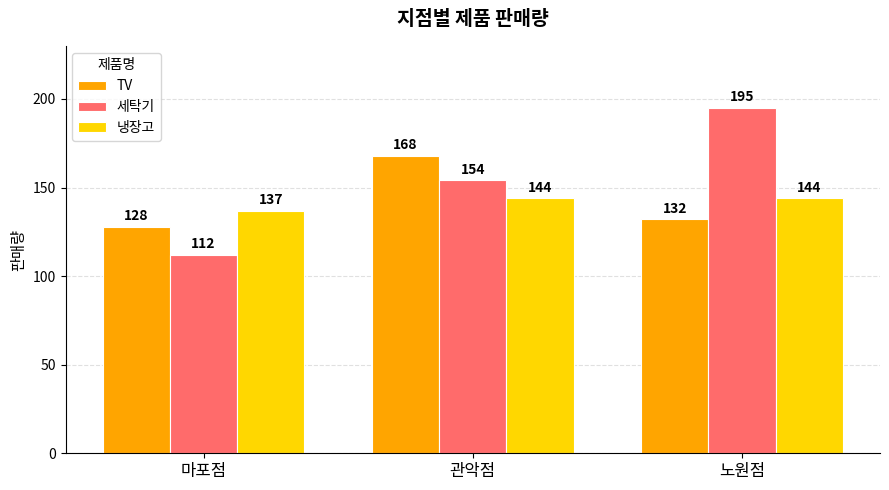

What position from the right is 노원점?

1